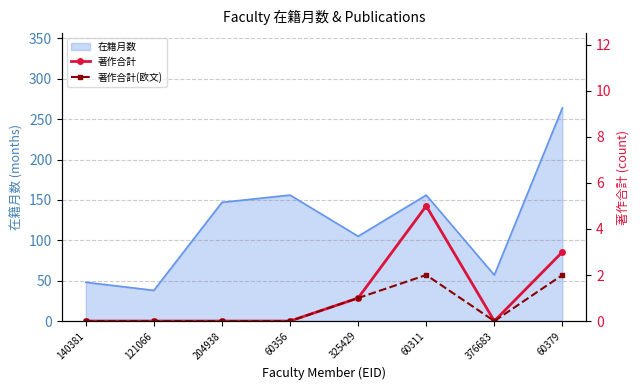

The 著作合計(欧文) series shows 2 at 325429. True or false?

False